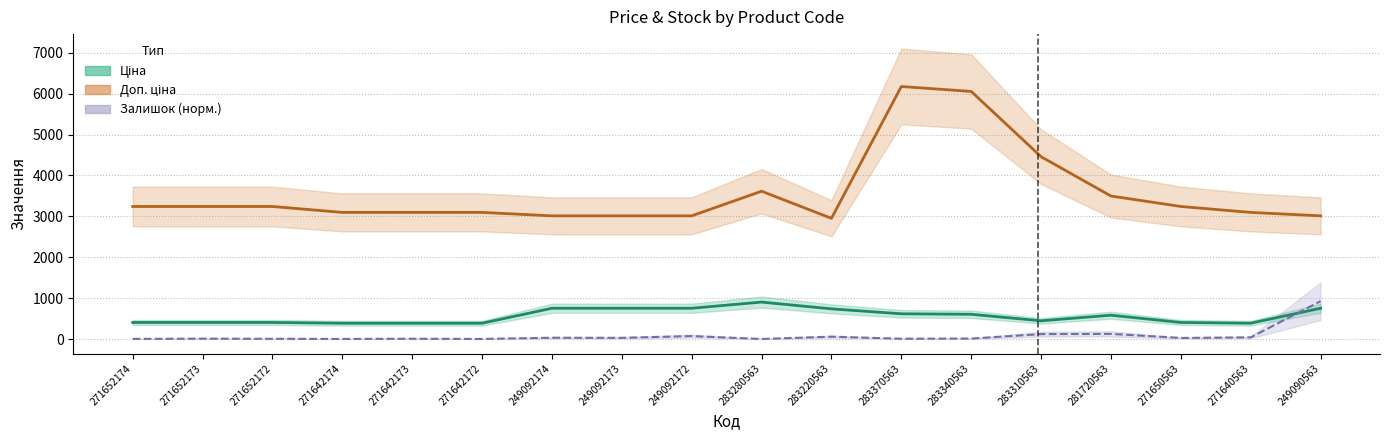

What is the label of the 2nd point from the left?

271652173